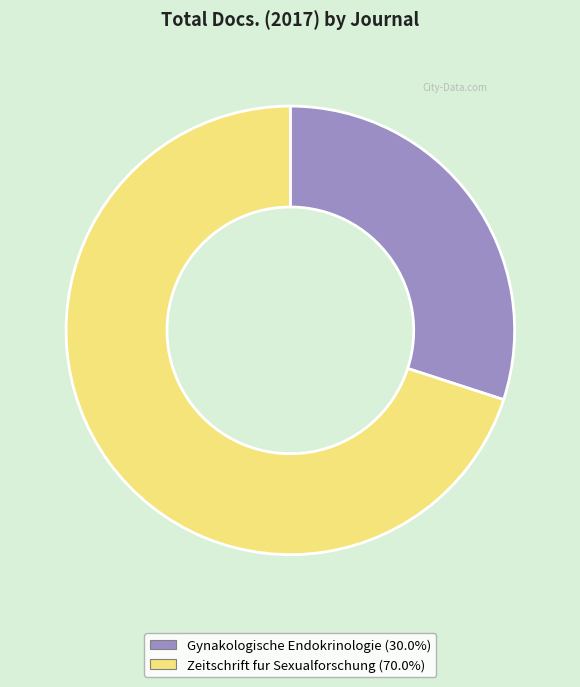

Rank the categories by value from lowest to highest.

Gynakologische Endokrinologie, Zeitschrift fur Sexualforschung